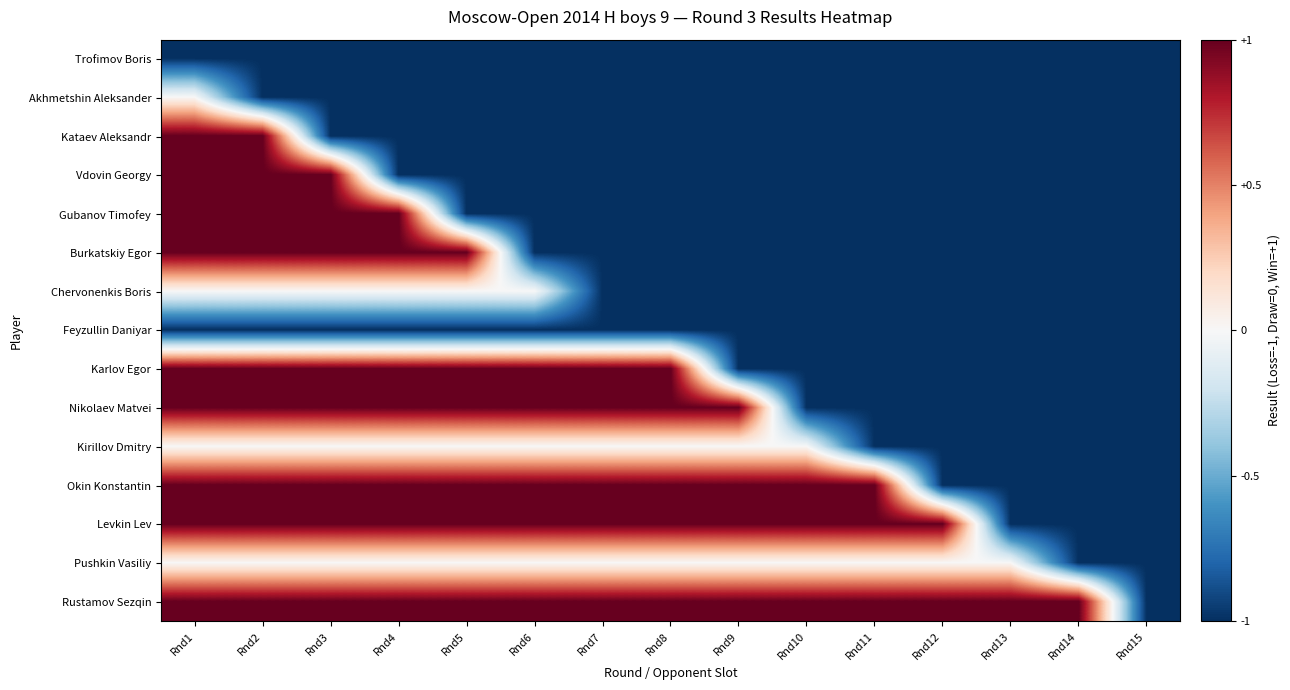

What is the spread (max minus min) of values at Rnd11?

2